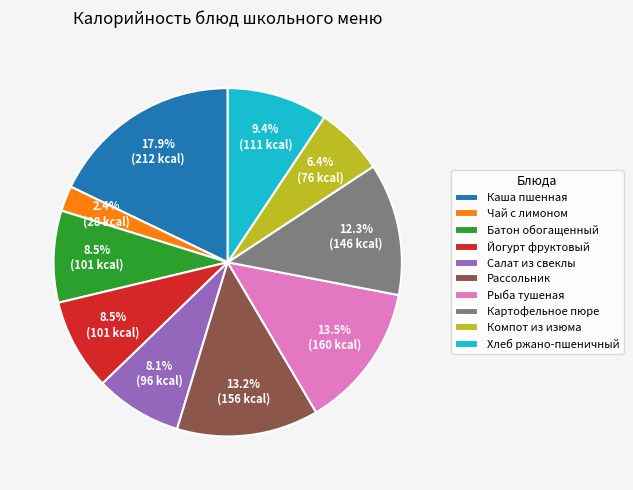

What percentage is NOT represented by Каша пшенная?

82.1%